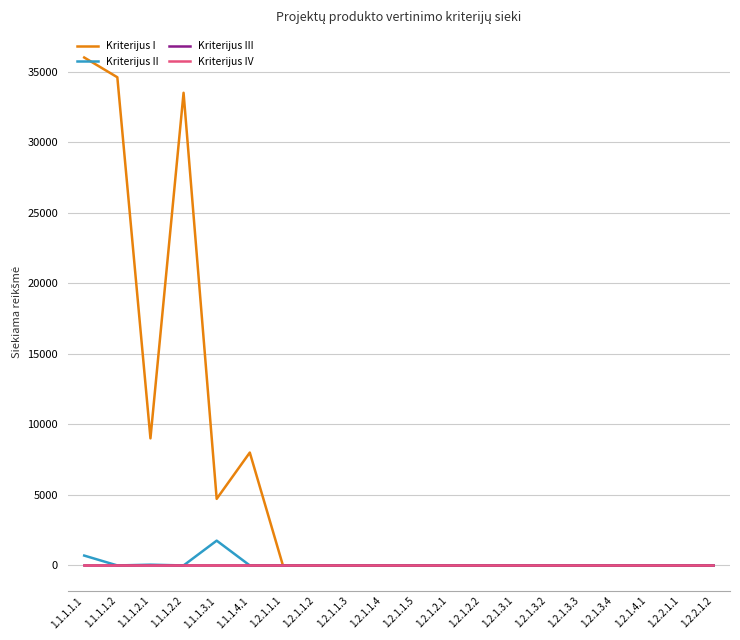

What is the total value across all series at 1.2.1.1.5?

3.7